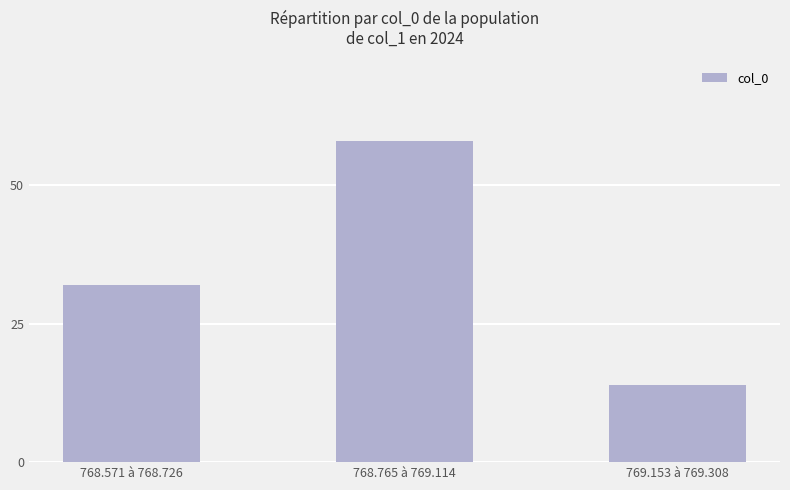

Count the number of categories in the chart.

3